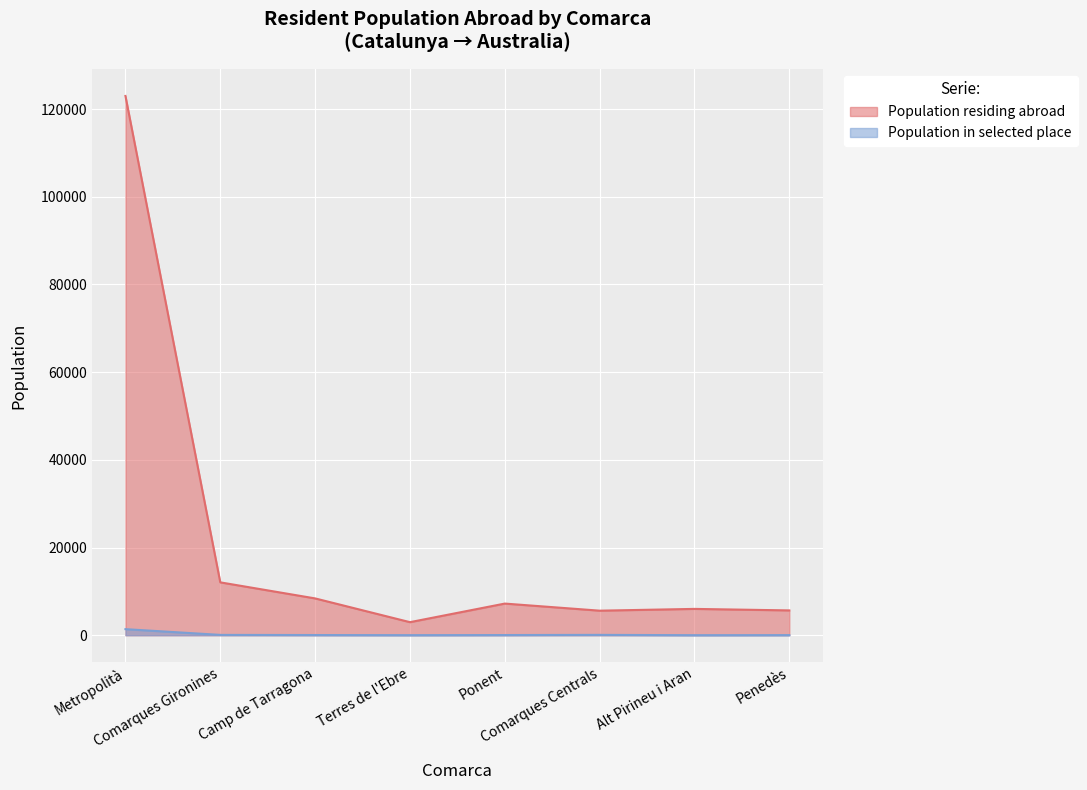

How many data points in Population in selected place are less than 43?

4